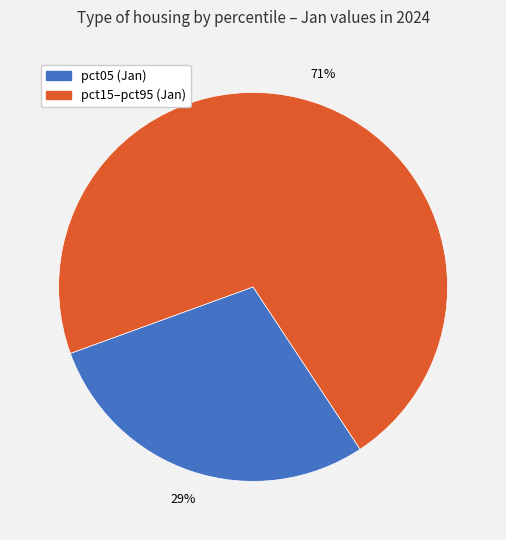

Is there any slice that represents more than half of the pie?

Yes